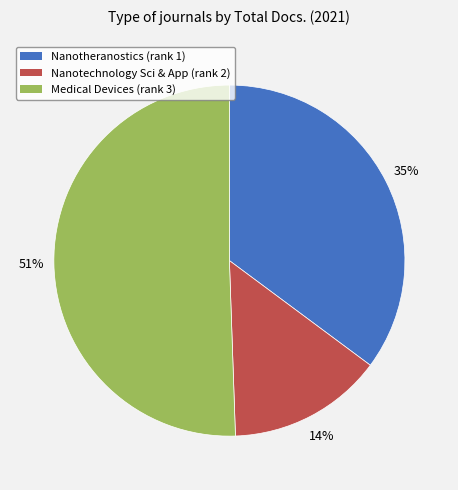

Does any single category account for the majority?

Yes